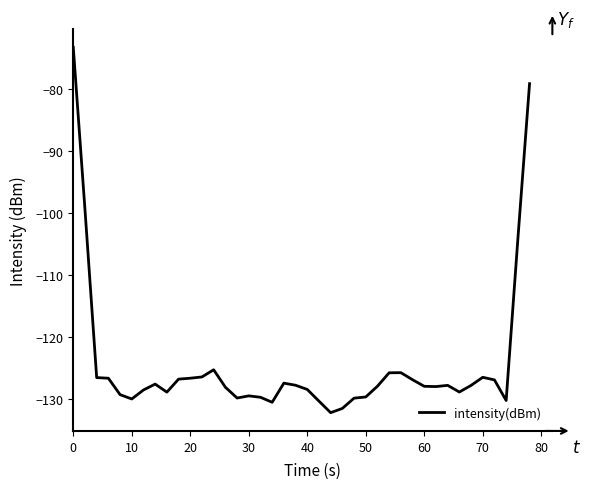

What is the minimum value shown in the chart?

-132.3